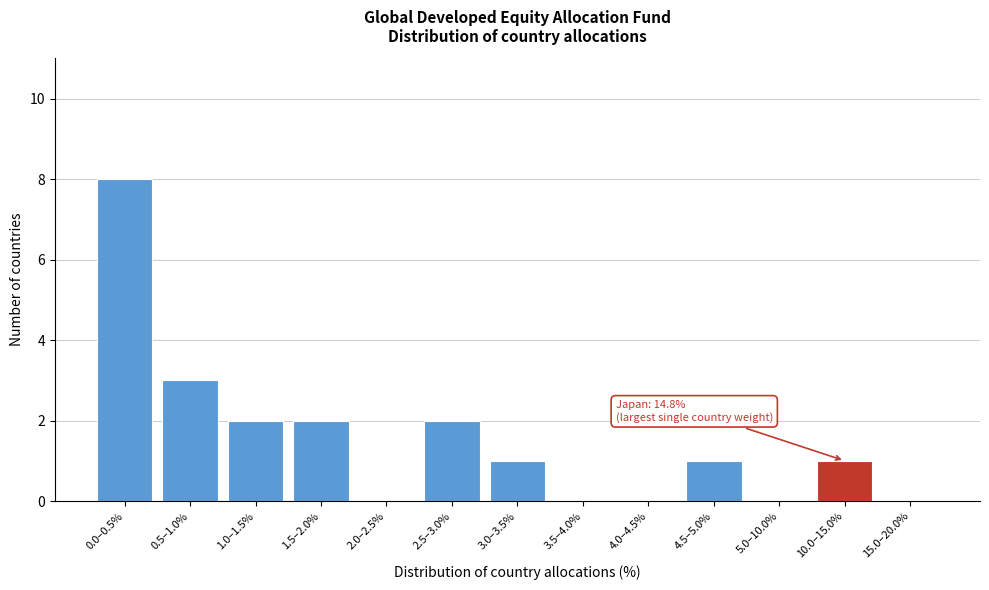

Reading left to right, transcribe all the data shown in this chart.

0.0–0.5%=8	0.5–1.0%=3	1.0–1.5%=2	1.5–2.0%=2	2.0–2.5%=0	2.5–3.0%=2	3.0–3.5%=1	3.5–4.0%=0	4.0–4.5%=0	4.5–5.0%=1	5.0–10.0%=0	10.0–15.0%=1	15.0–20.0%=0